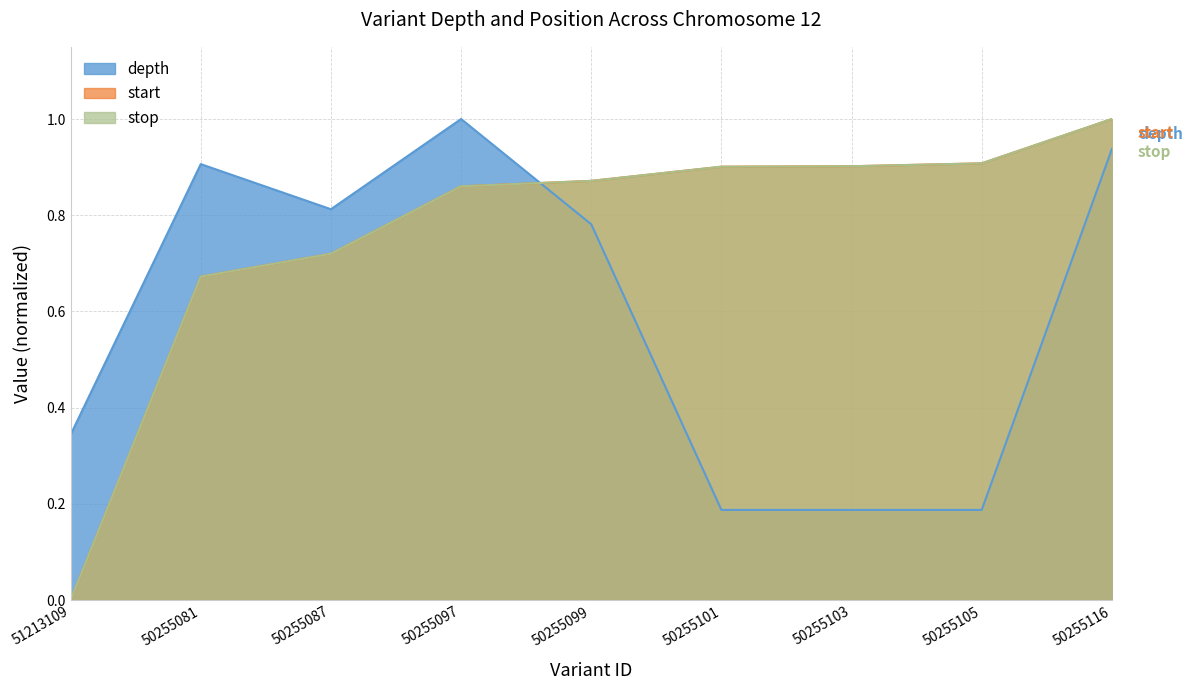

The stop series shows 1.2 at 50255087. True or false?

False